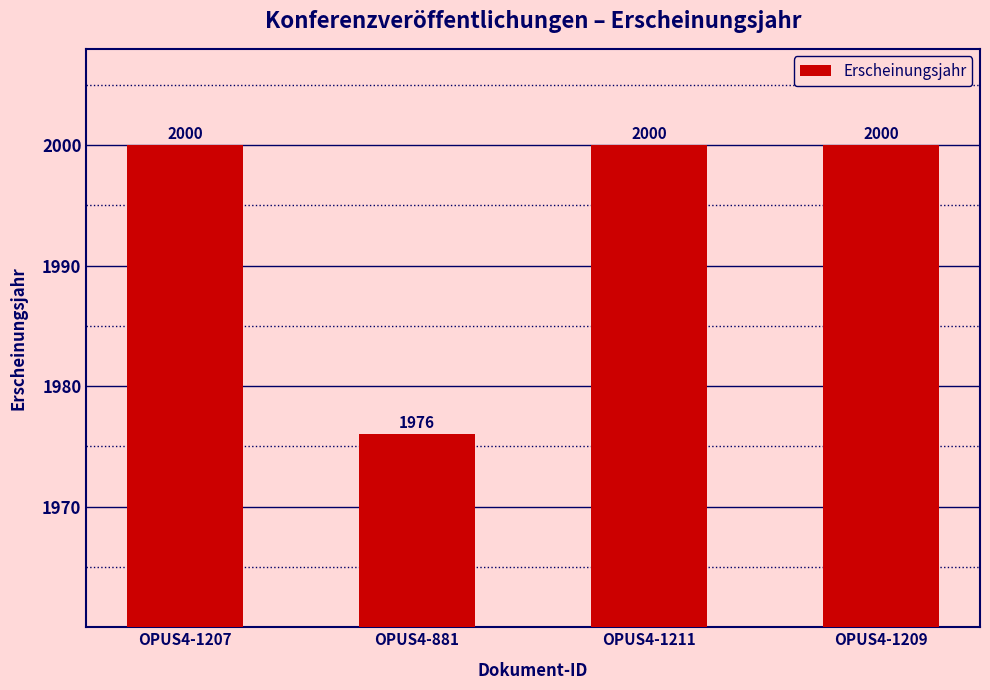

What position from the right is OPUS4-1207?

4